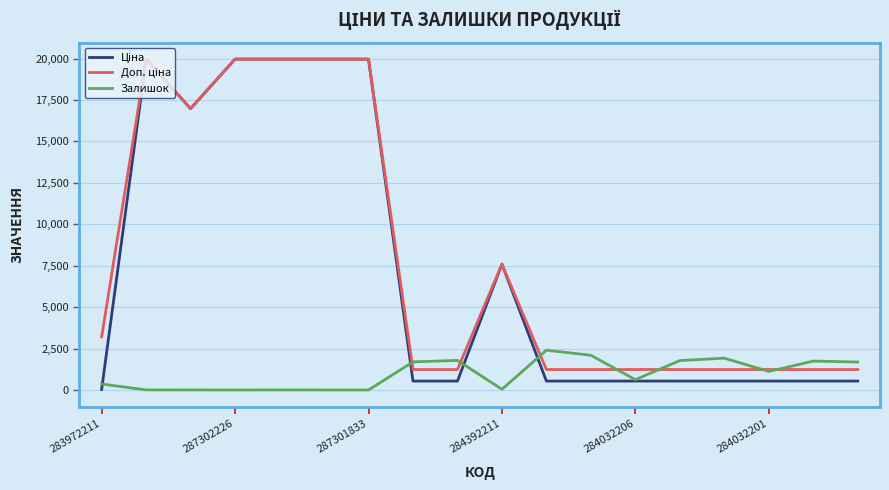

Is this an area chart (filled region under the line)?

No